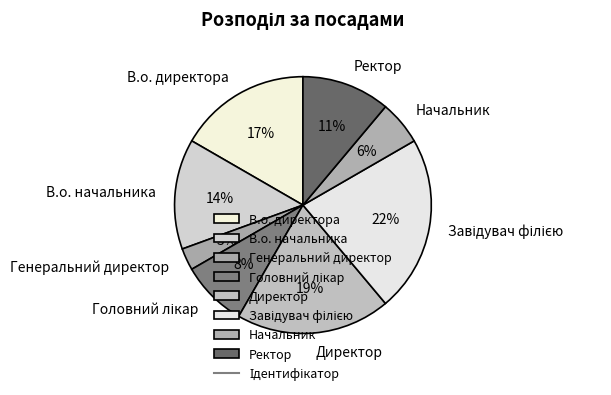

How many slices are in this pie chart?

8